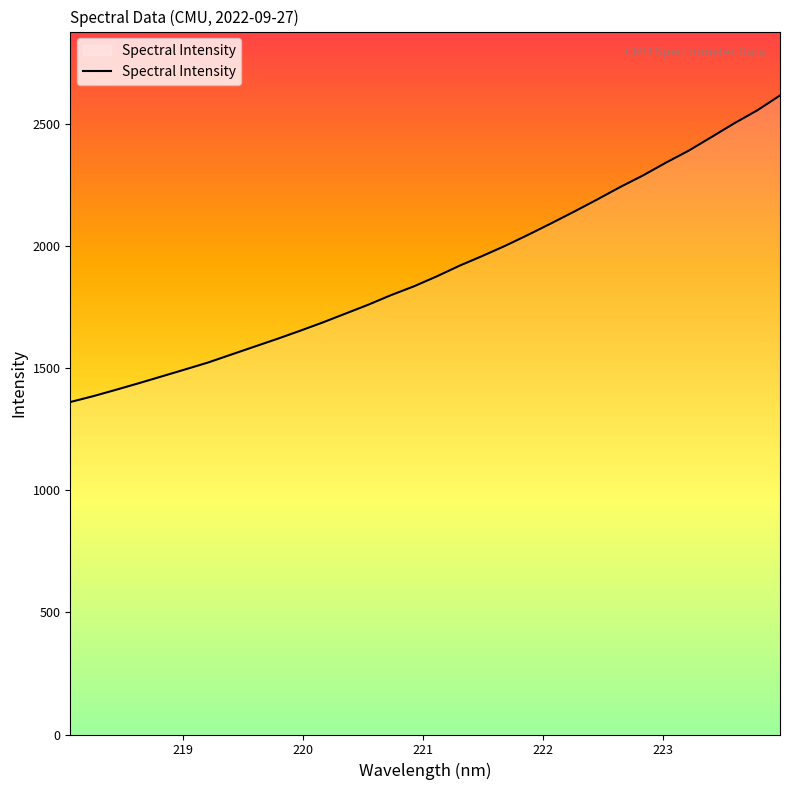

What is the smallest value displayed?

1360.8